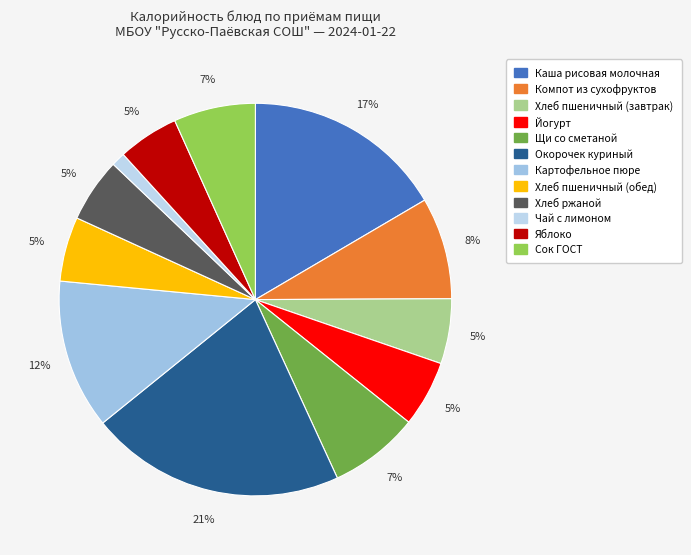

To the nearest percent, what is the combined percentage of Компот из сухофруктов and Окорочек куриный?

29%